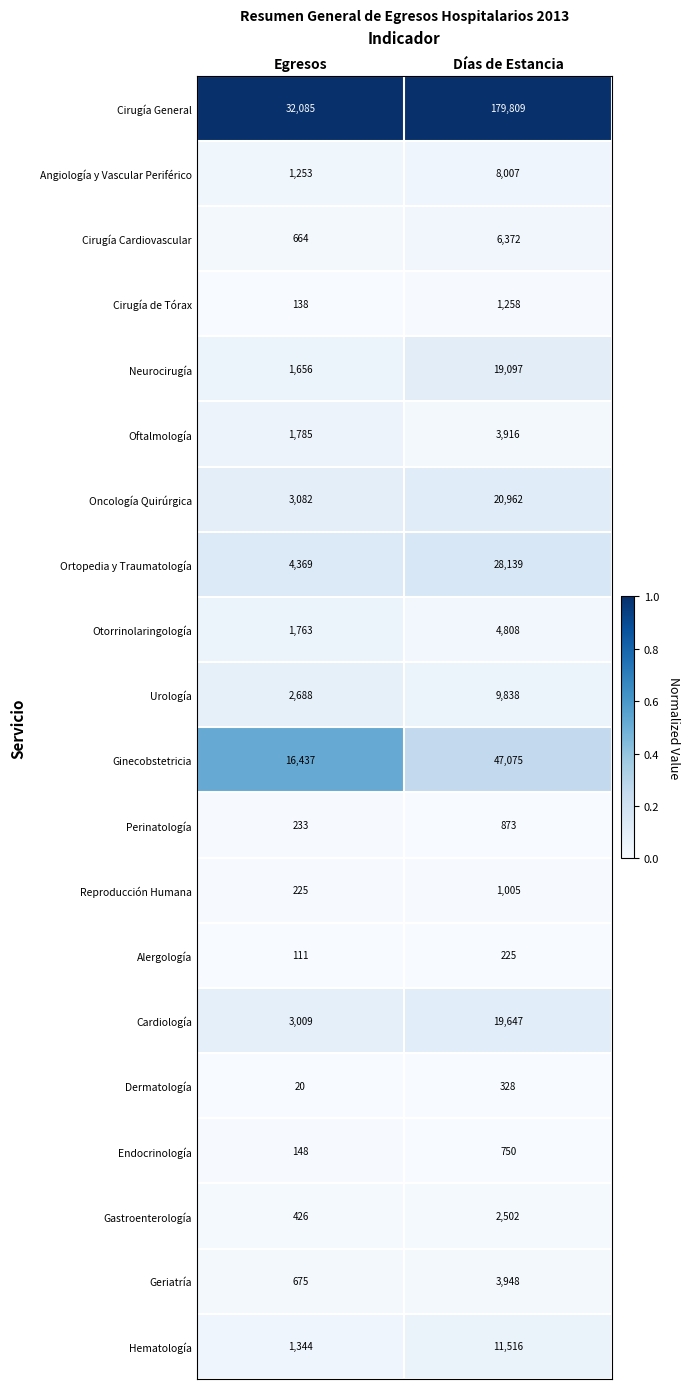

Which series has the largest total across all categories?

Cirugía General